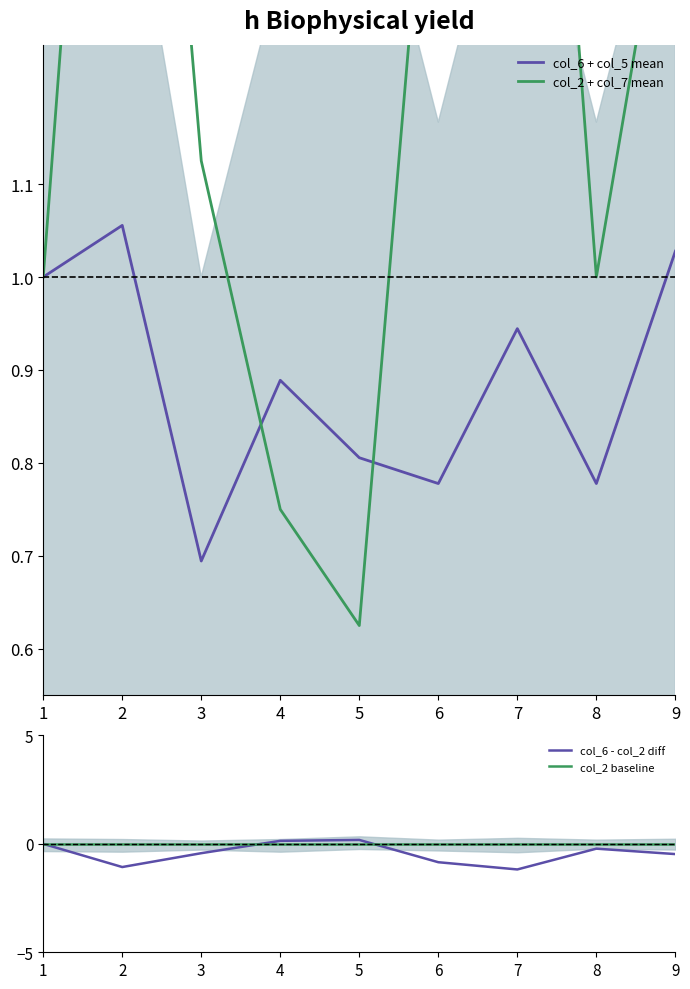

Reading left to right, transcribe all the data shown in this chart.

col_6 + col_5 mean: 1=1.0	2=1.1	3=0.7	4=0.9	5=0.8	6=0.8	7=0.9	8=0.8	9=1.0
col_2 + col_7 mean: 1=1.0	2=2.1	3=1.1	4=0.8	5=0.6	6=1.6	7=2.1	8=1.0	9=1.5
col_6 - col_2 diff: 1=0.0	2=-1.1	3=-0.4	4=0.1	5=0.2	6=-0.8	7=-1.2	8=-0.2	9=-0.5
col_2 baseline: 1=0.0	2=0.0	3=0.0	4=0.0	5=0.0	6=0.0	7=0.0	8=0.0	9=0.0